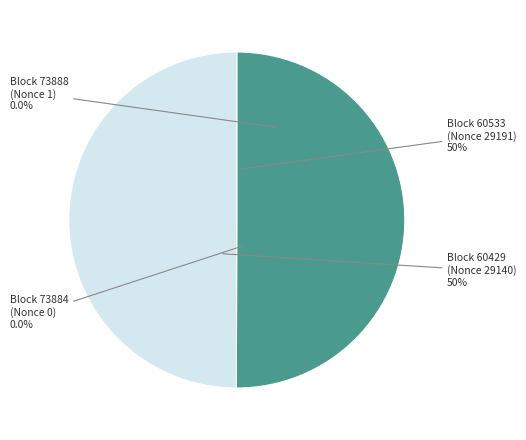

What is the majority slice?

60533